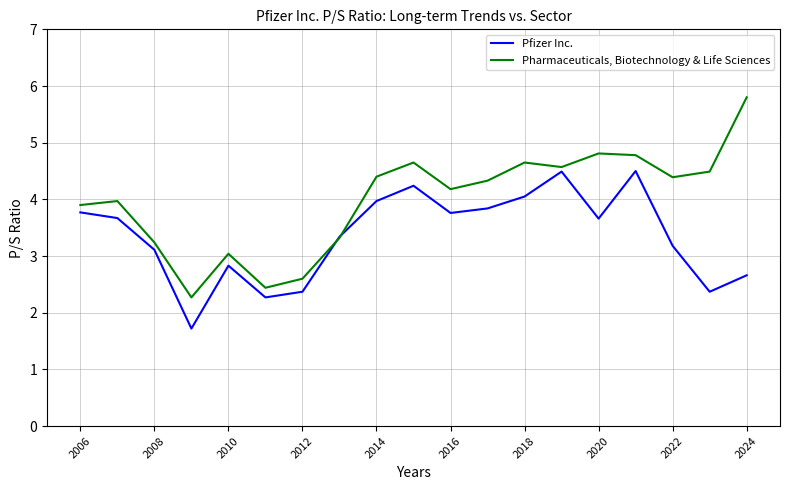

List the series in order of their peak value, highest first.

Pharmaceuticals, Biotechnology & Life Sciences, Pfizer Inc.